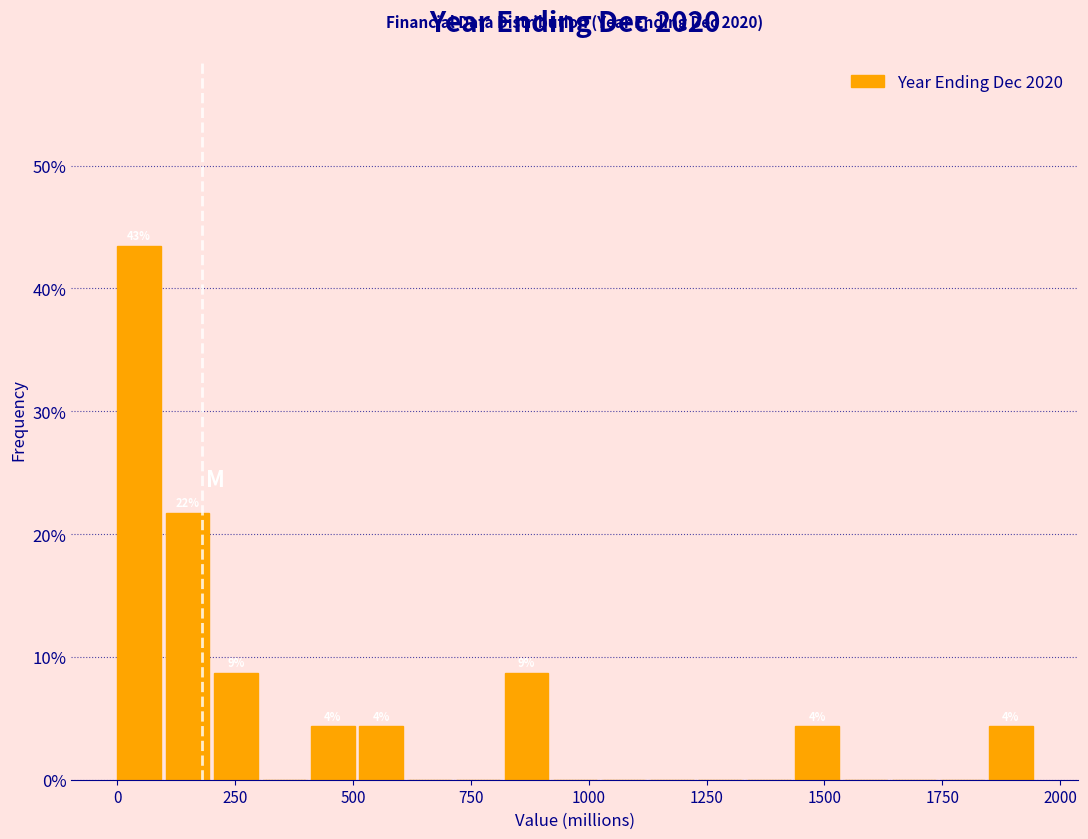

Read against the x-axis, roughly where is the centre of the tallest bar?

50